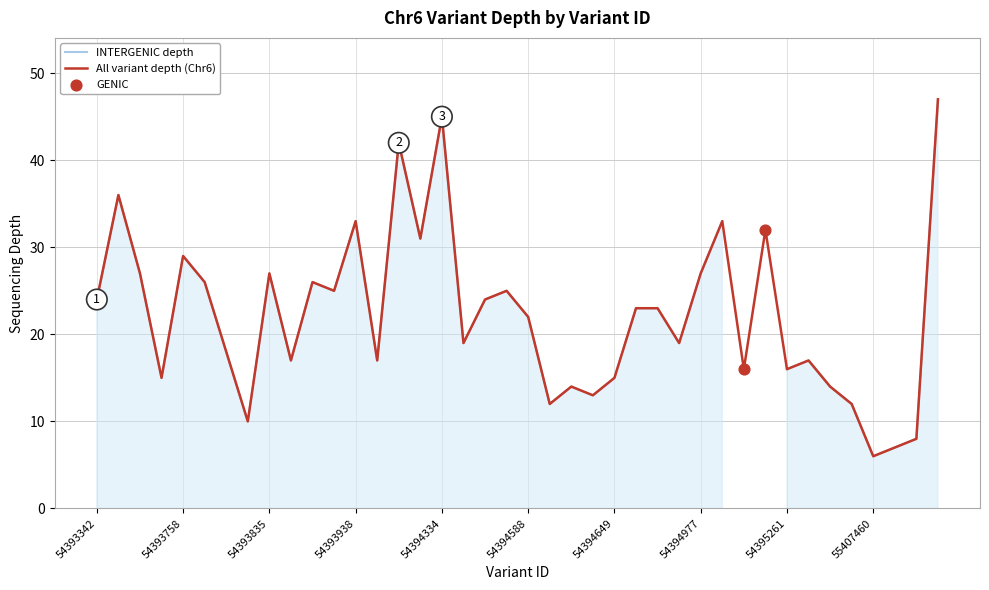

What is the ratio of the value at 54393786 to the value at 54394644?

1.5